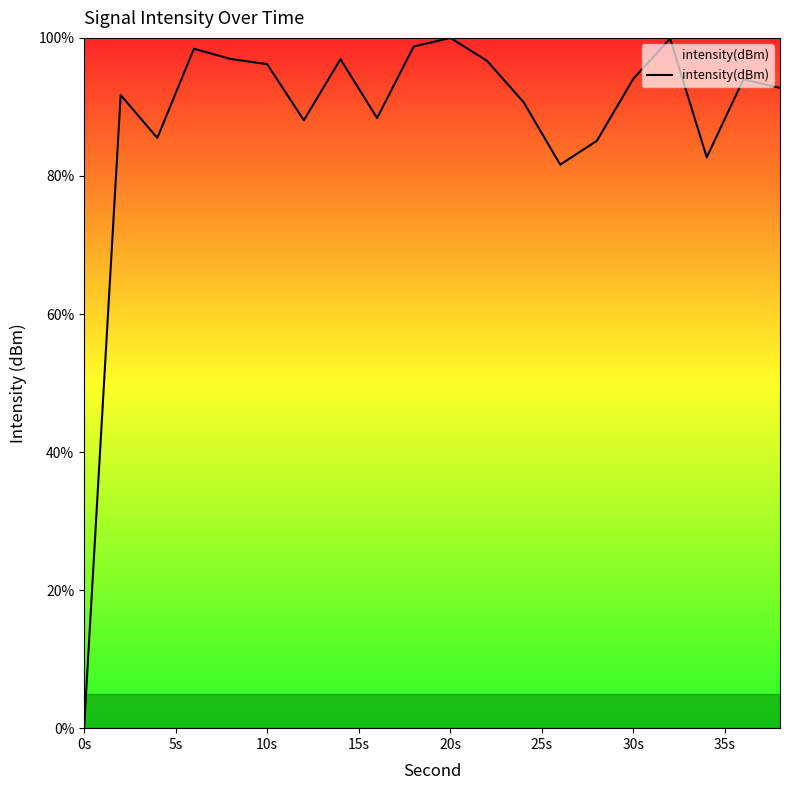

What is the difference between the maximum and minimum values?

100.0